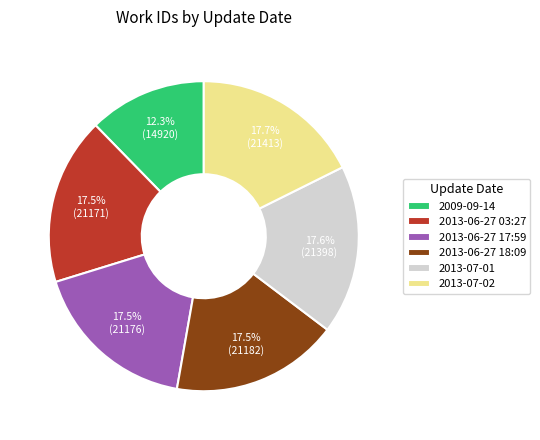

Combined, what portion of the pie is 2009-09-14 and 2013-07-02?

30.0%